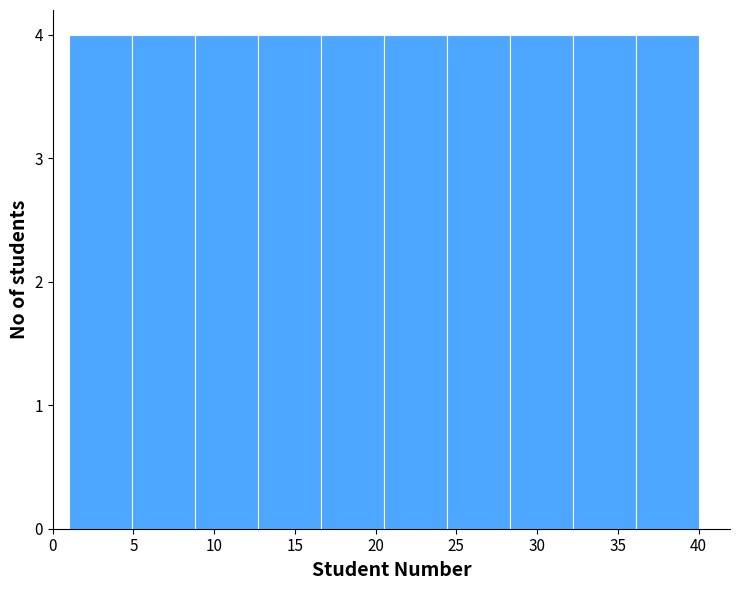

Reading left to right, transcribe this chart: for each bar, give the range it covers on the x-axis and its height. Neither the bar edges nor the heights are printed on the chart, so give them approximately, as read against the axes.

1.0 to 4.9: 4
4.9 to 8.8: 4
8.8 to 12.7: 4
12.7 to 16.6: 4
16.6 to 20.5: 4
20.5 to 24.4: 4
24.4 to 28.3: 4
28.3 to 32.2: 4
32.2 to 36.1: 4
36.1 to 40.0: 4